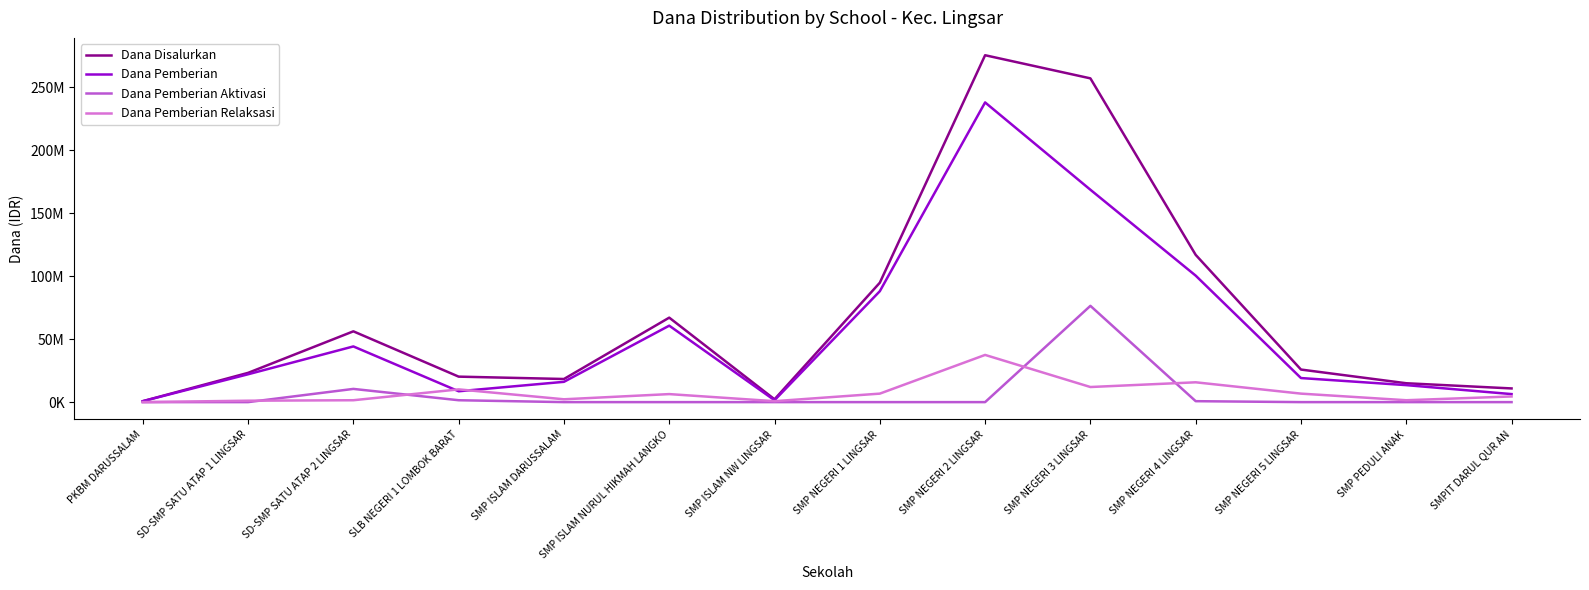

What are all the series names shown in the legend?

Dana Disalurkan, Dana Pemberian, Dana Pemberian Aktivasi, Dana Pemberian Relaksasi